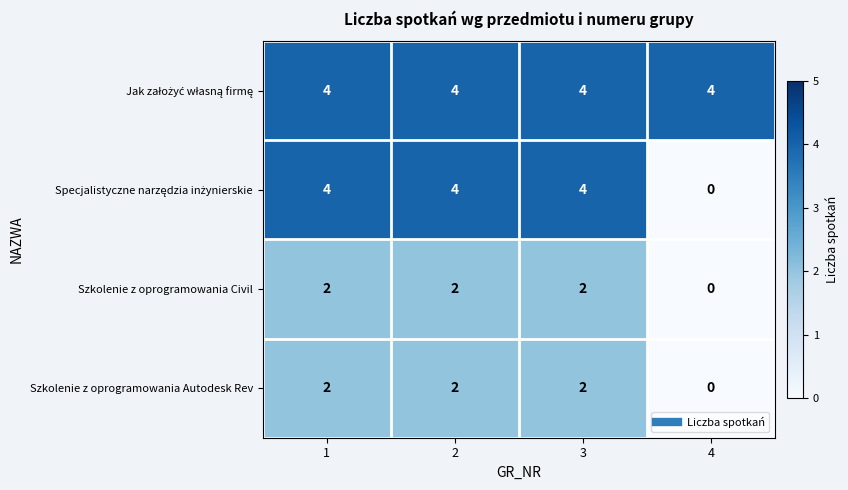

What is the total value across all series at 2?

12